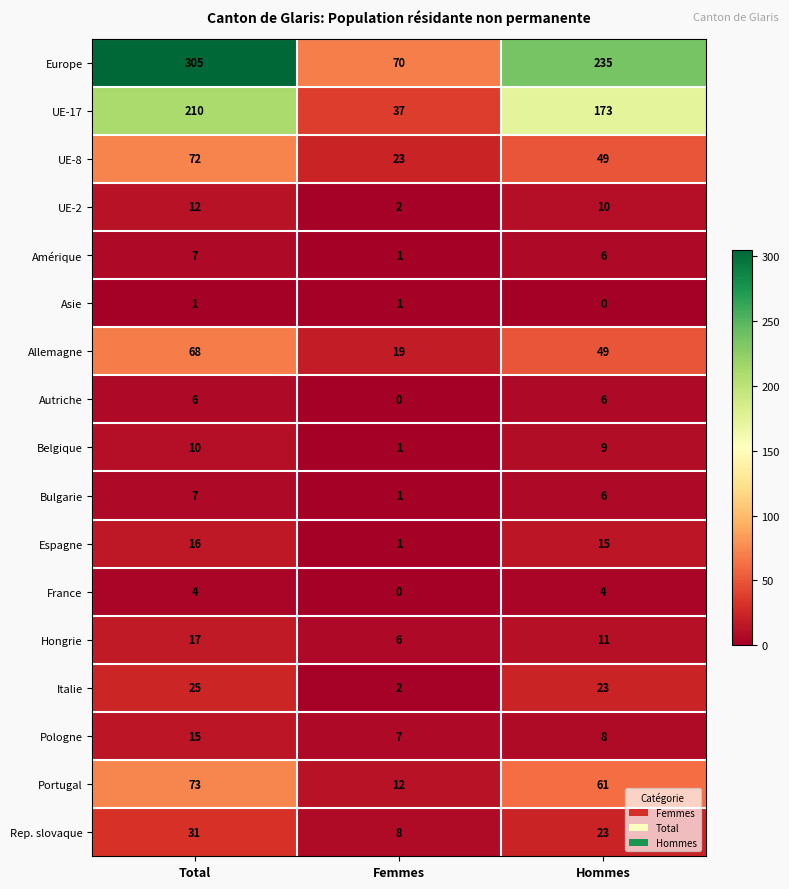

True or false: Asie has a value of 1 at Total.

True